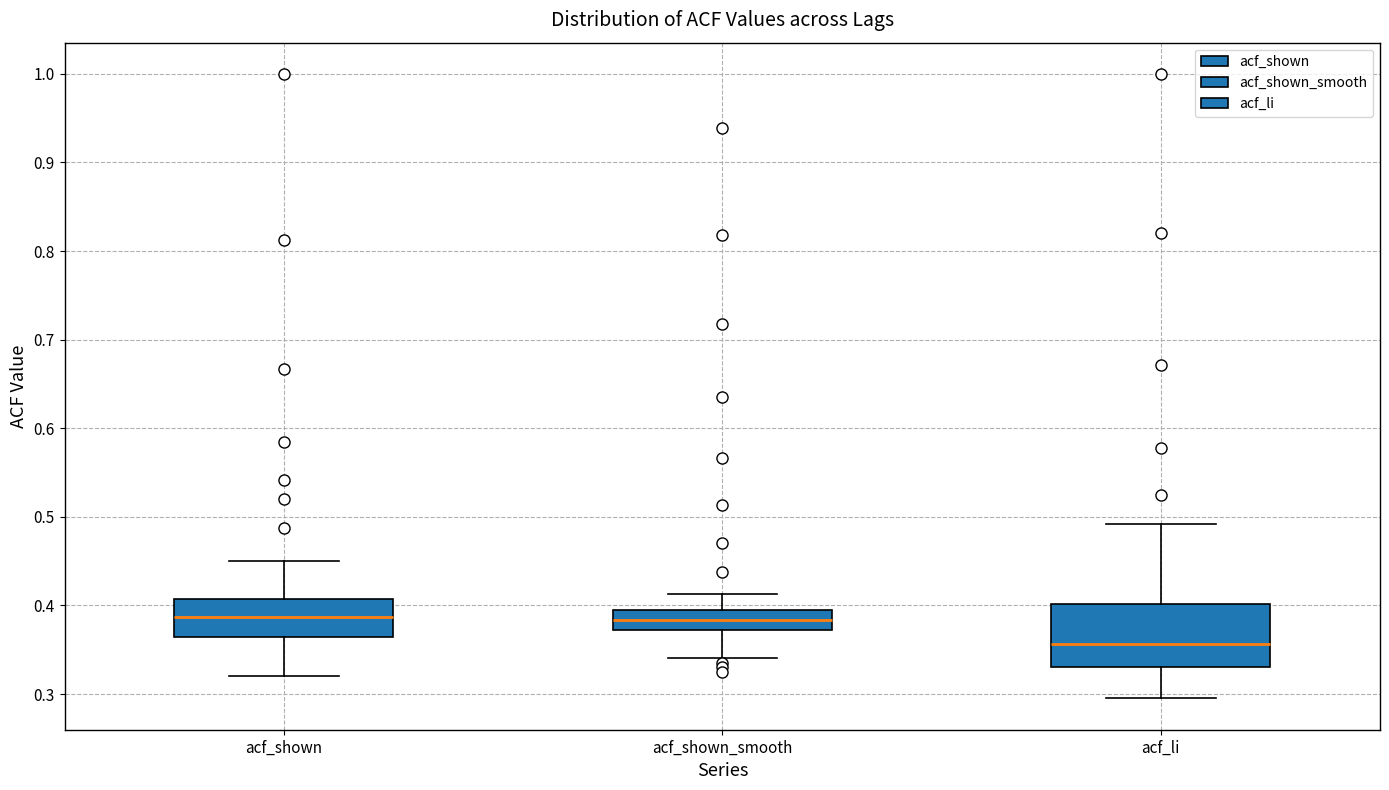

Reading left to right, transcribe this box plot: for each box, give where its median line is, the range the box spans, and where its two whiskers end, as read against the y-axis. The values are not printed on the chart, so give them approximately, as read against the axis.

acf_shown: median 0.39, box 0.36 to 0.41, whiskers 0.32 to 0.45
acf_shown_smooth: median 0.38, box 0.37 to 0.39, whiskers 0.34 to 0.41
acf_li: median 0.36, box 0.33 to 0.40, whiskers 0.30 to 0.49